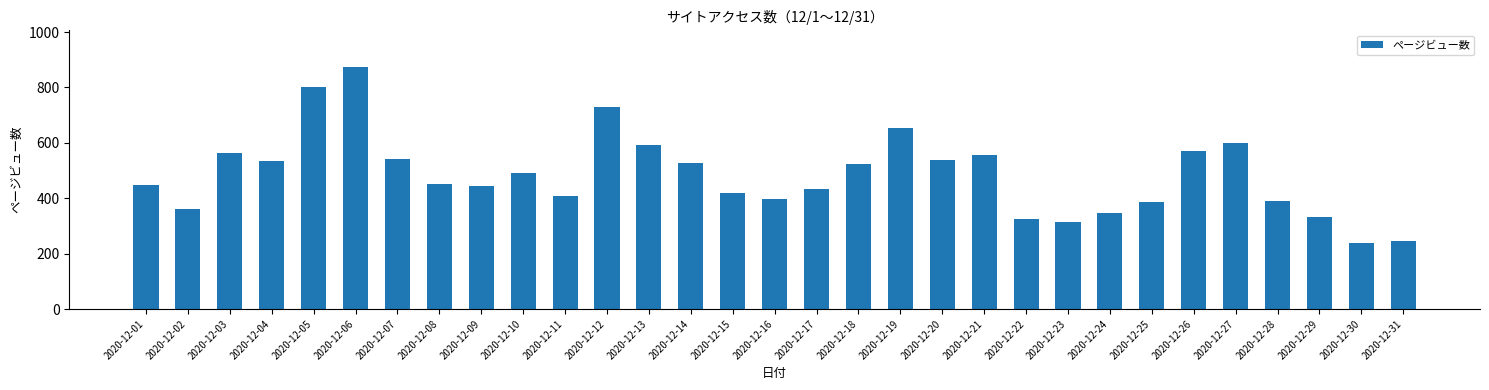

The value at 2020-12-27 is 601. True or false?

True